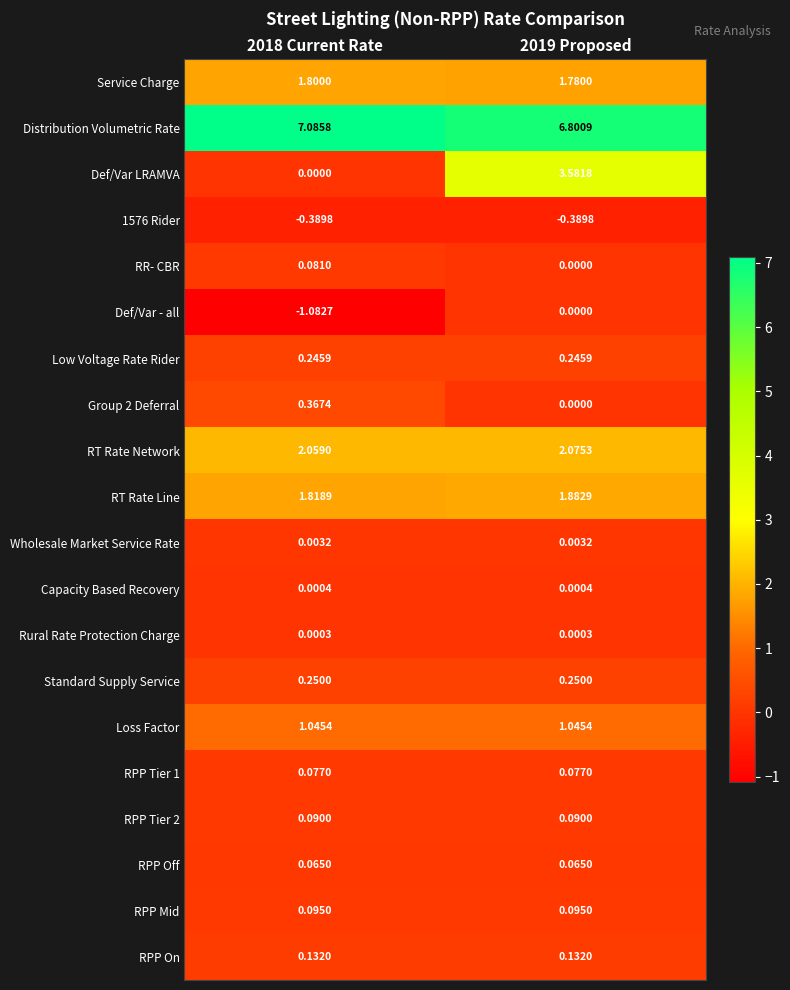

Which series has the largest total across all categories?

Distribution Volumetric Rate